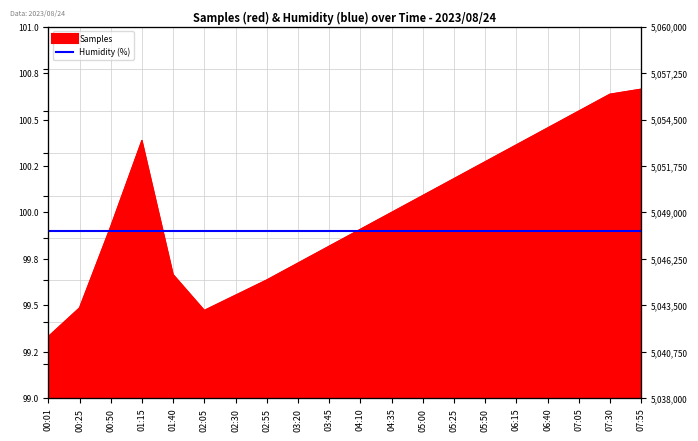

What is the value of the 1st point from the left?

5041651